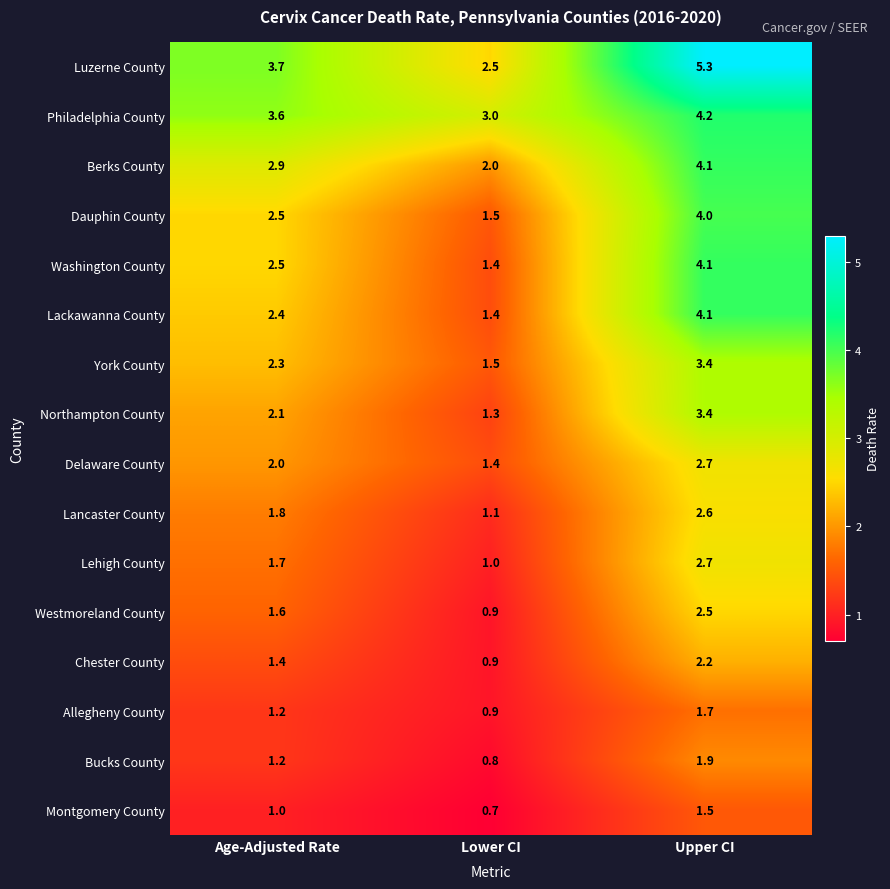

Which series has the widest spread of values?

Luzerne County